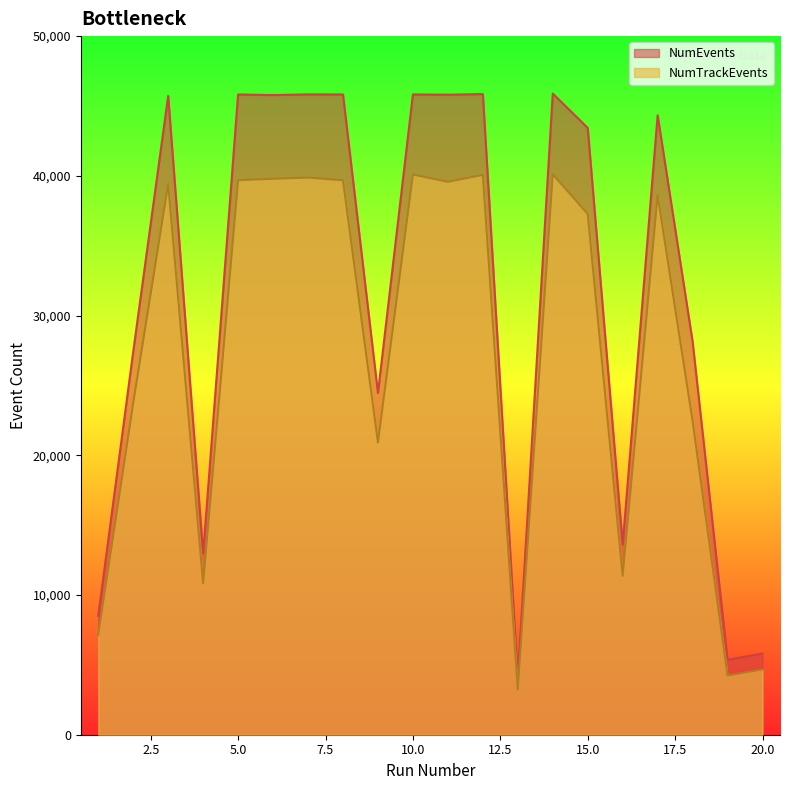

Where is the first local minimum for NumTrackEvents?

4